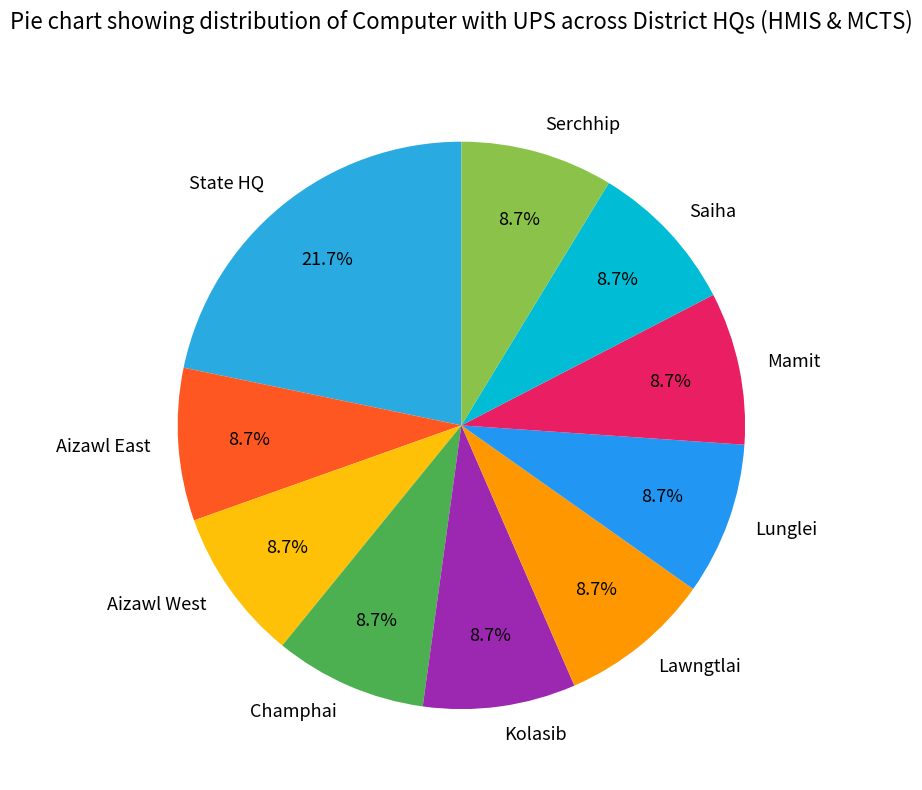

Approximately how many times larger is the value at Lawngtlai compared to Saiha?

1.0